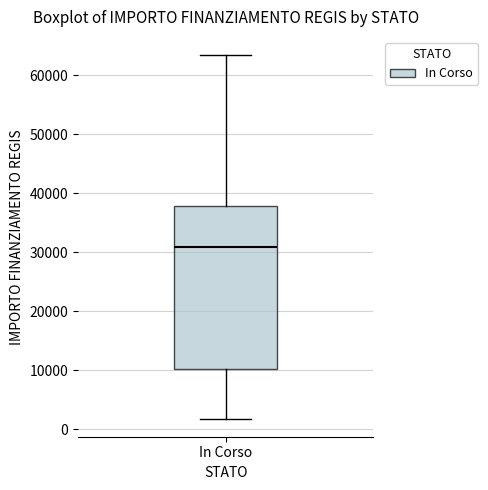

Where is the lower edge of the box for In Corso on the y-axis? The values are not printed on the chart, so give them approximately, as read against the axis.

10000